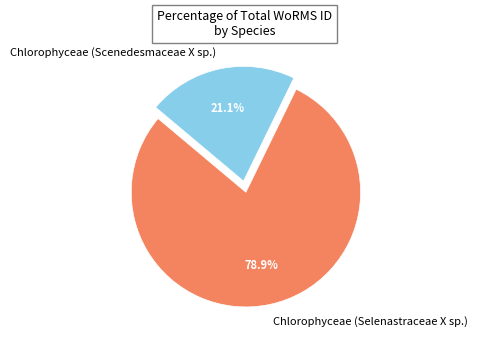

To the nearest percent, what is the combined percentage of Chlorophyceae (Selenastraceae X sp.) and Chlorophyceae (Scenedesmaceae X sp.)?

100%